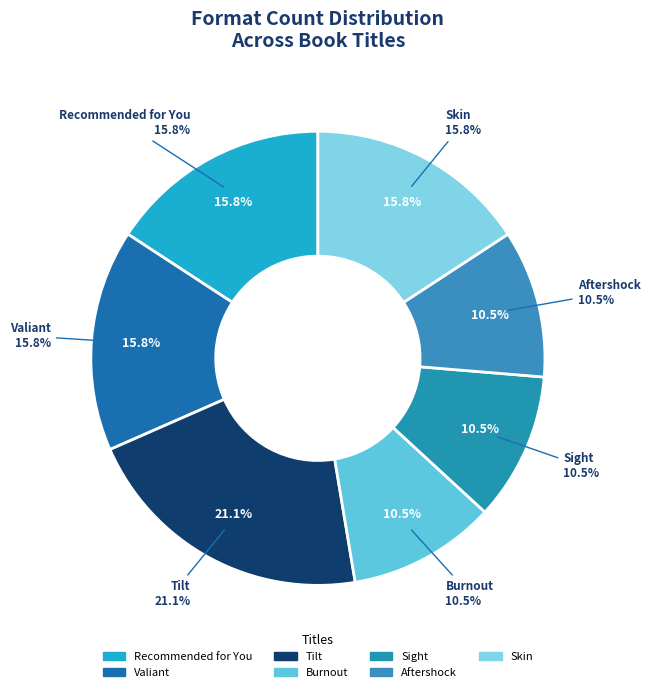

How much of the chart is everything except Burnout?

89.5%